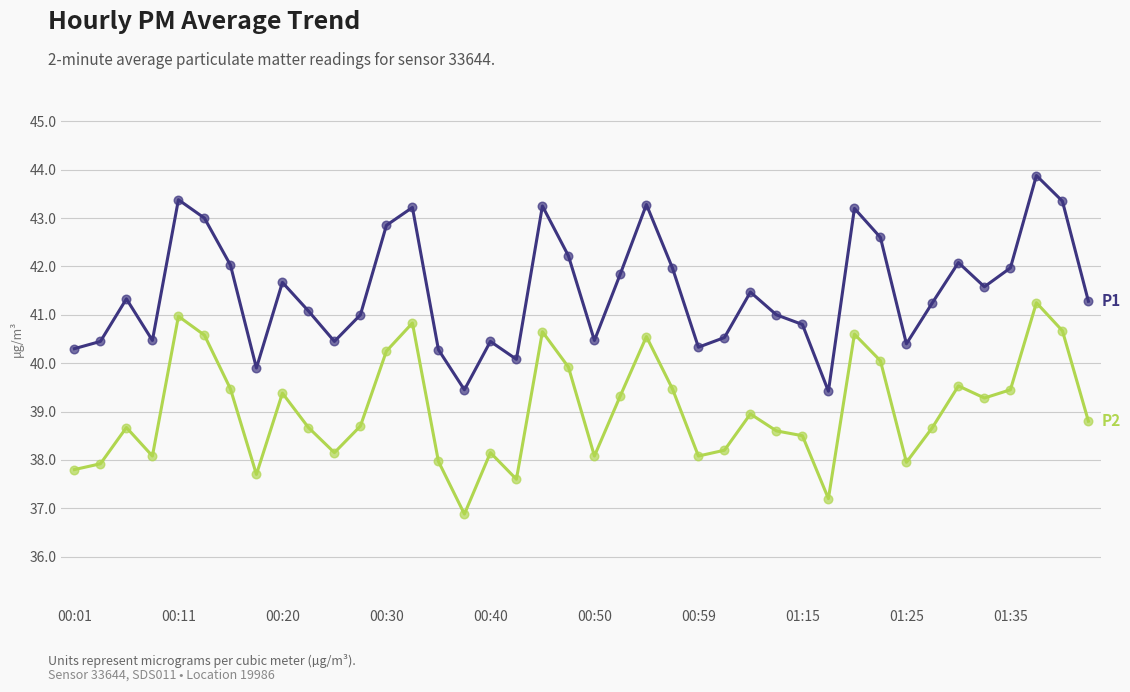

What is the minimum value shown in the chart?

36.9